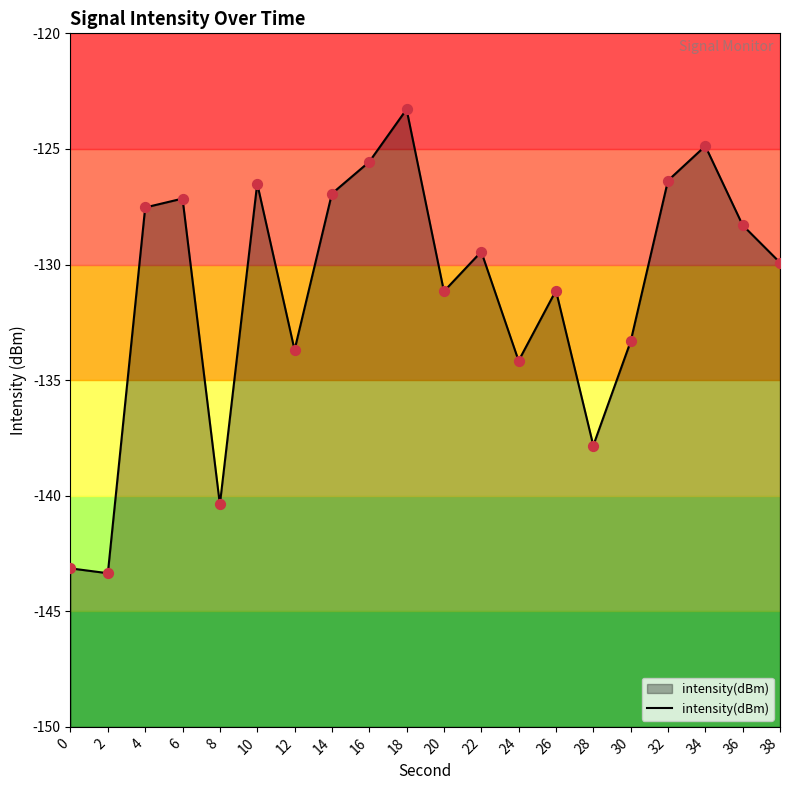

Which has a higher value, 8 or 20?

20